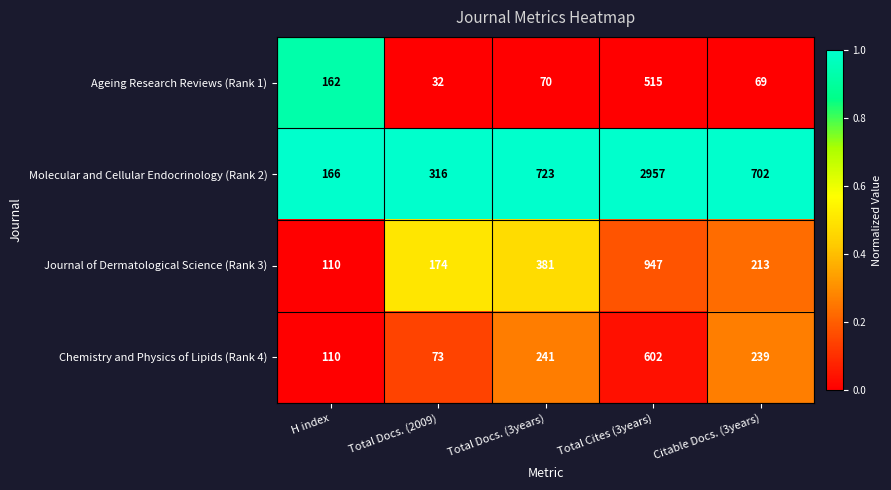

Read the Chemistry and Physics of Lipids (Rank 4) value at Total Docs. (3years).

241